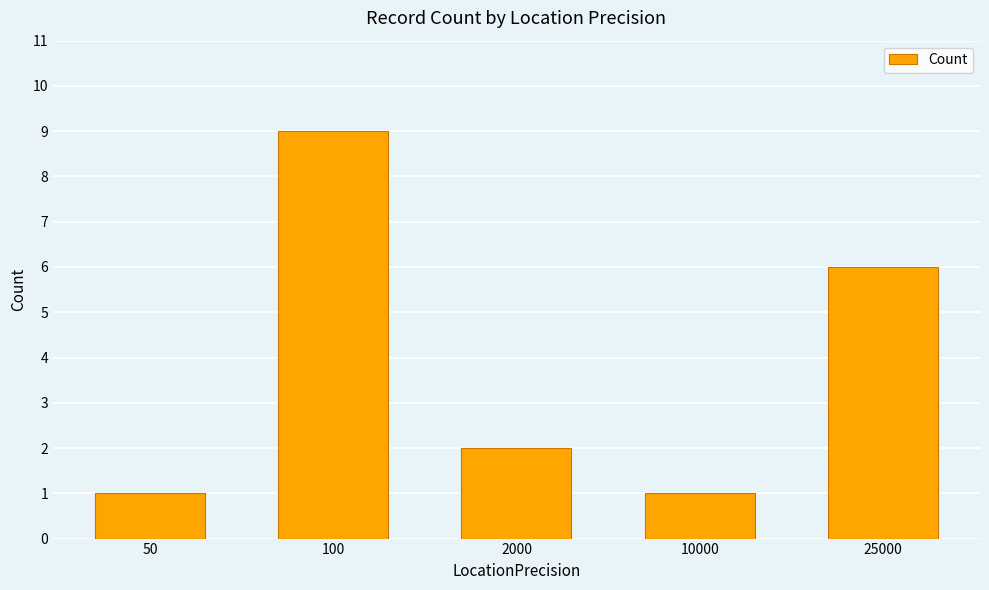

What is the change in value from 2000 to 10000?

-1